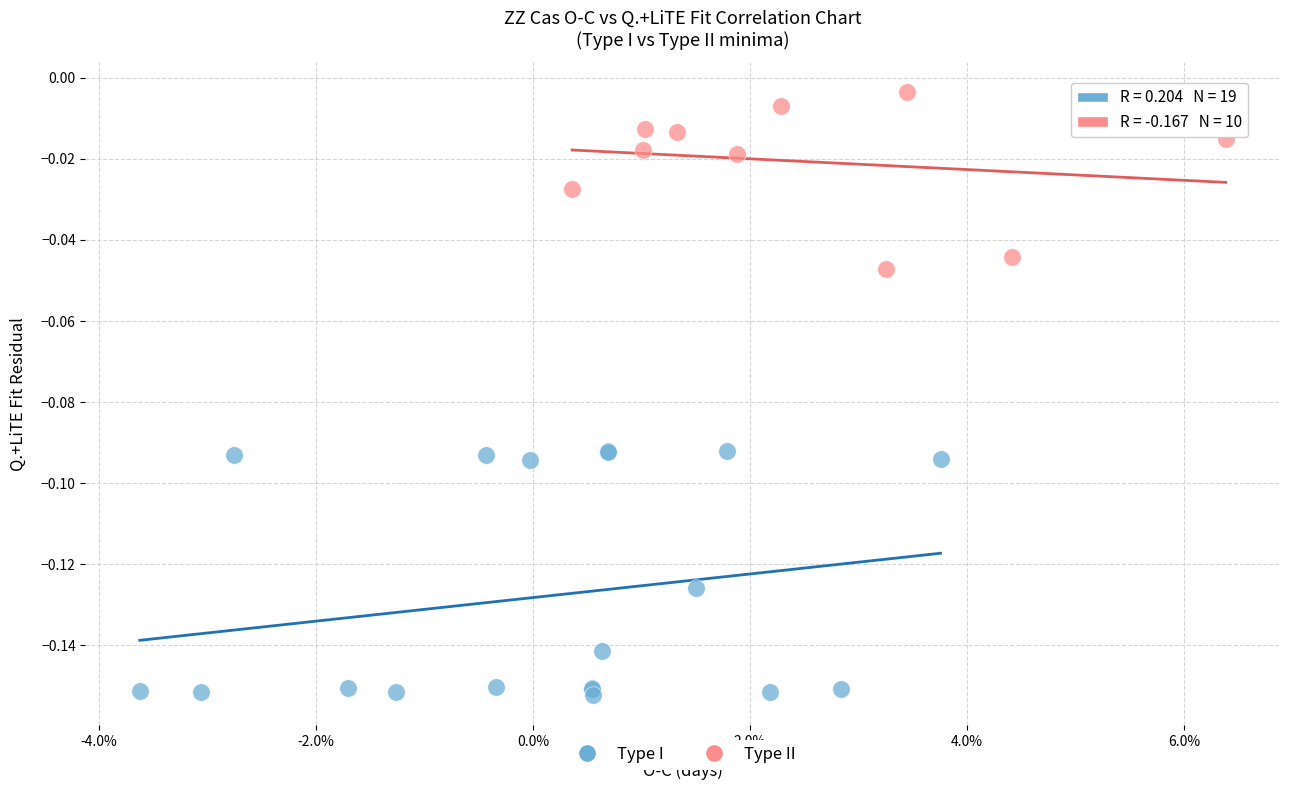

Which series contains the lowest Y value?

Type I